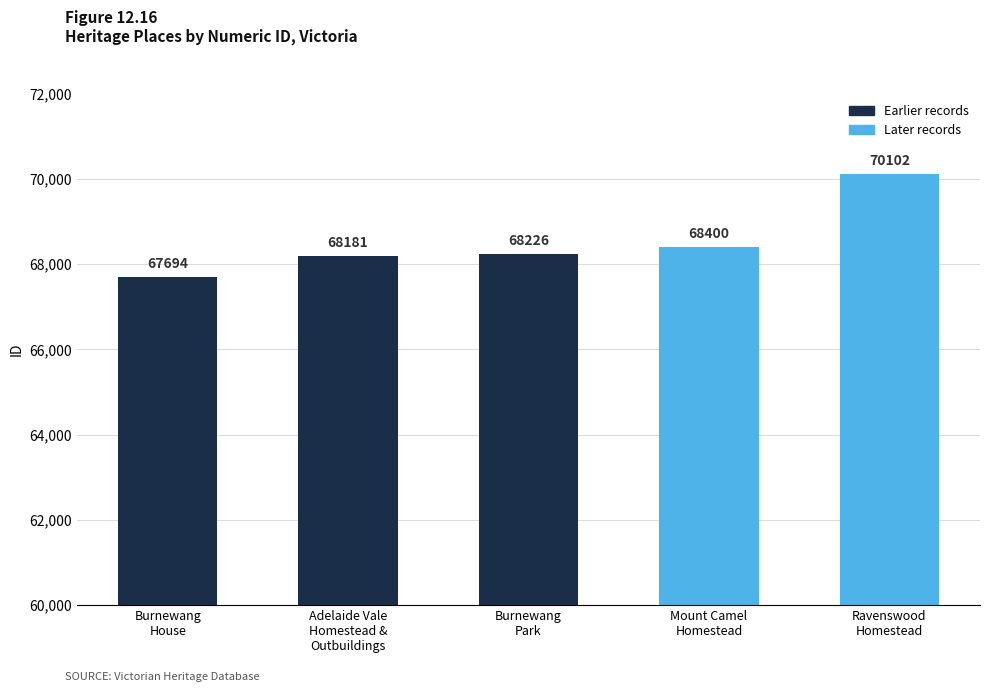

The chart shows a value of 116857 at Ravenswood
Homestead. True or false?

False